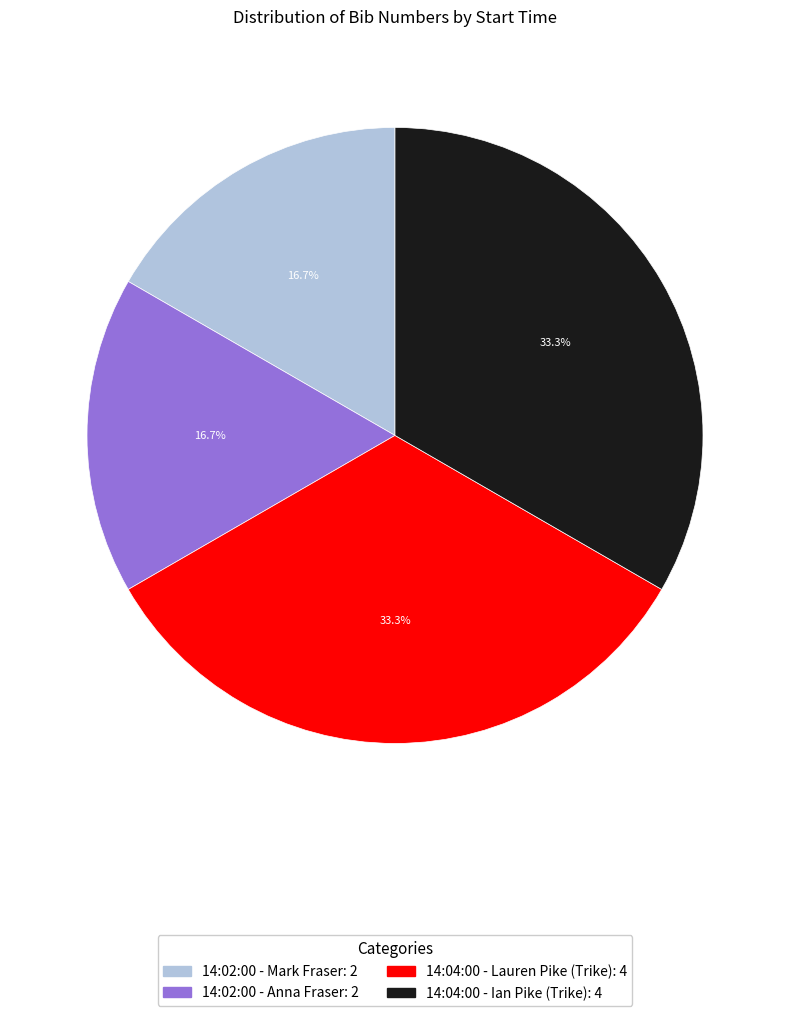

Is it true that 14:02:00 - Anna Fraser is 17% of the pie?

True